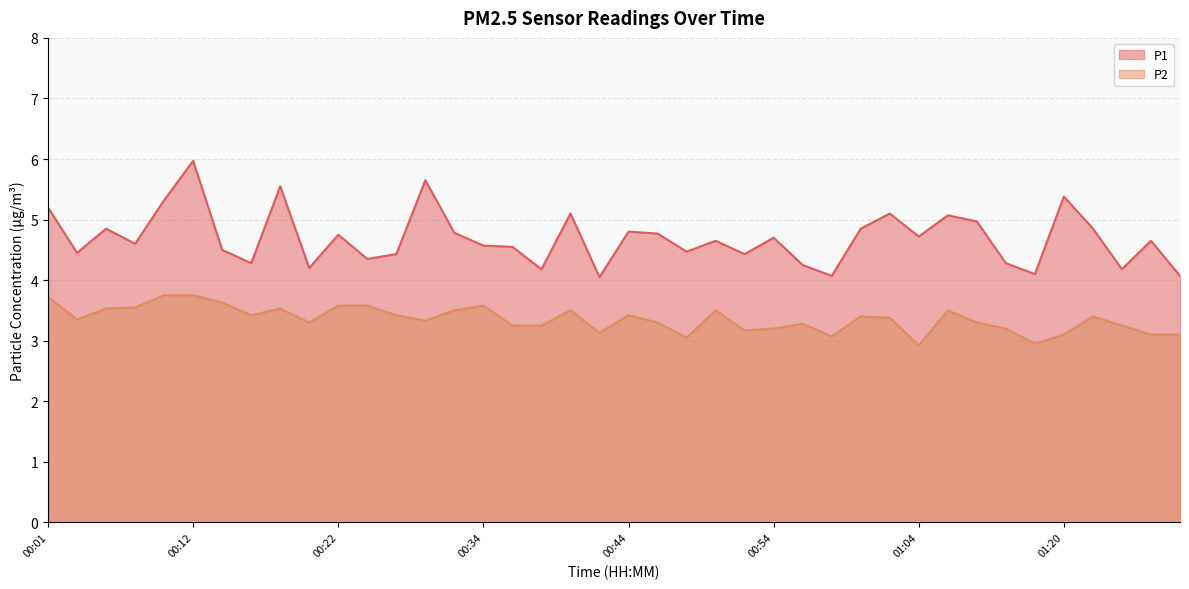

Rank the series at 00:46 from lowest to highest value.

P2, P1